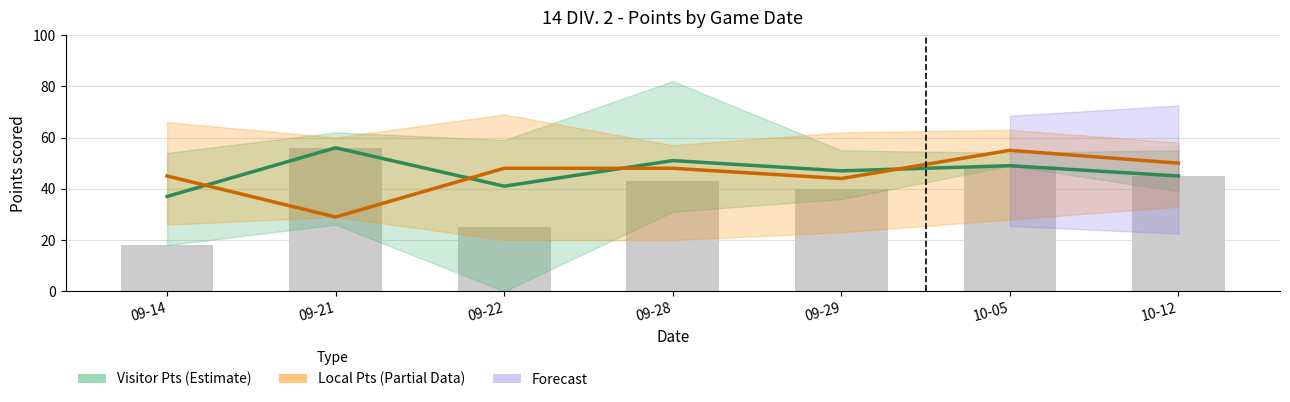

Is it true that Visitor Points (Estimate) equals 21 at 09-22?

False